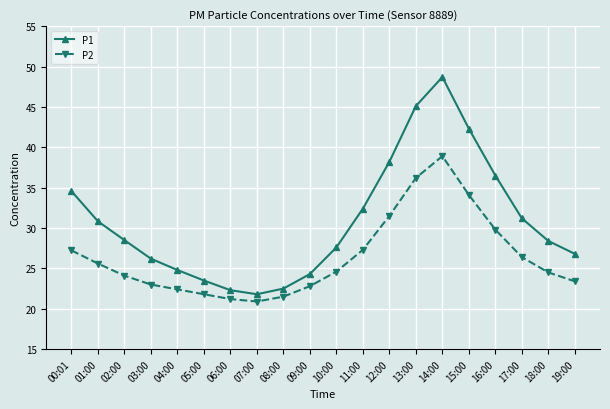

Which category has the lowest value in the P1 series?

07:00